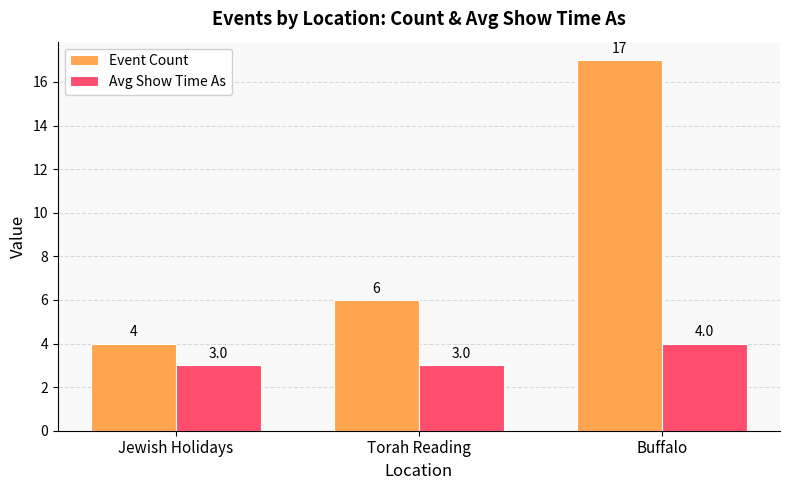

Reading right to left, what are all the values shown in this chart?

Event Count: 17	6	4
Avg Show Time As: 4	3	3